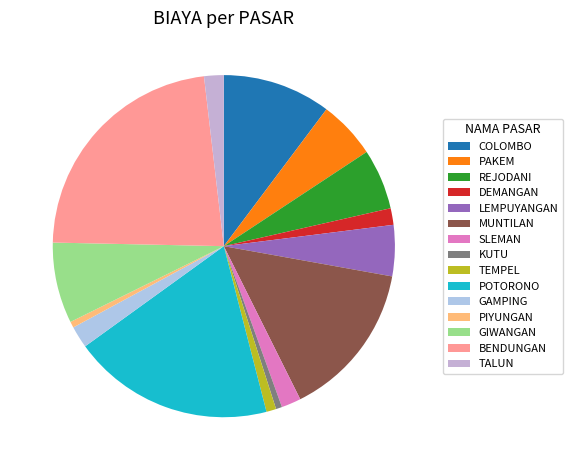

To the nearest percent, what is the difference between the LEMPUYANGAN and GAMPING slice percentages?

3%